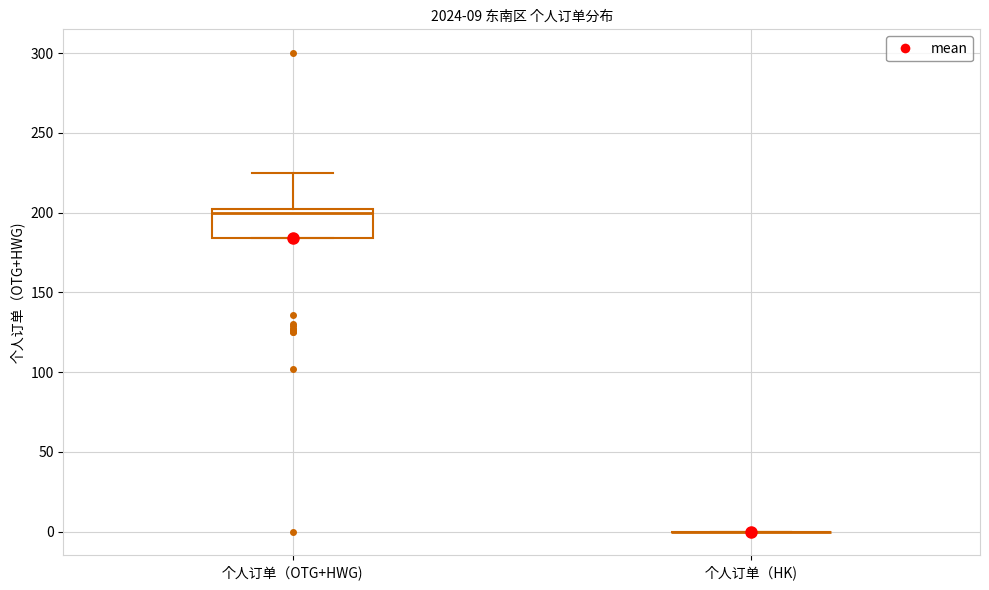

Which box is the tallest, from its lower edge to its upper edge?

个人订单（OTG+HWG)